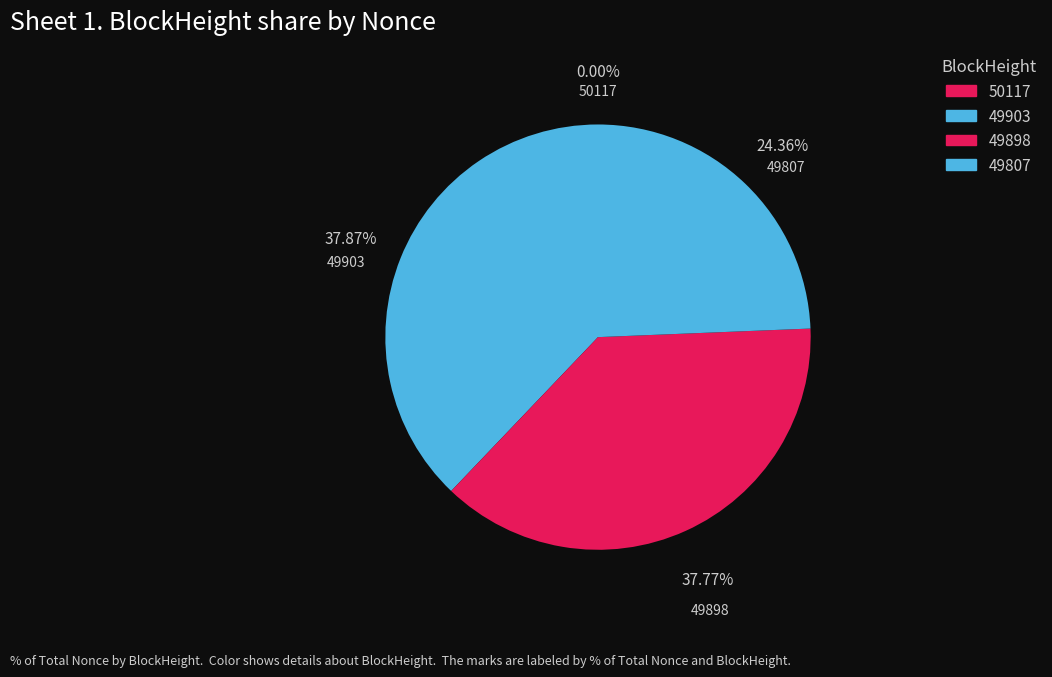

What percentage do 50117 and 49807 together represent?

24.4%